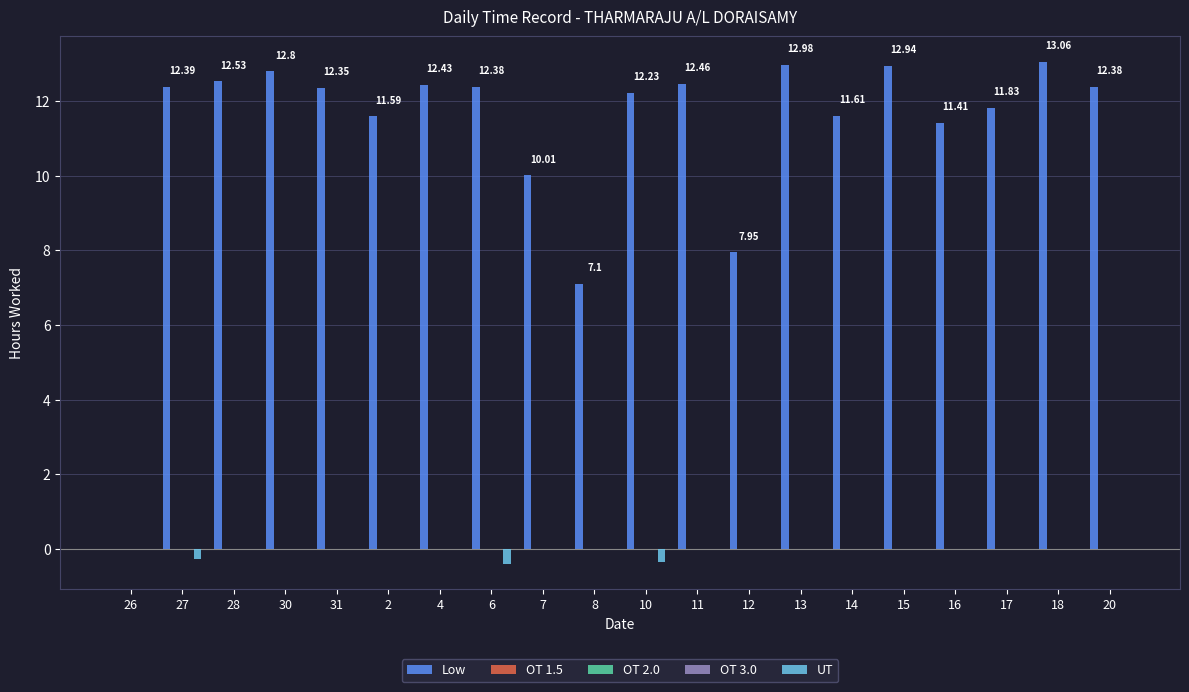

Is the value of OT 1.5 at 15 greater than the value of Low at 26?

No